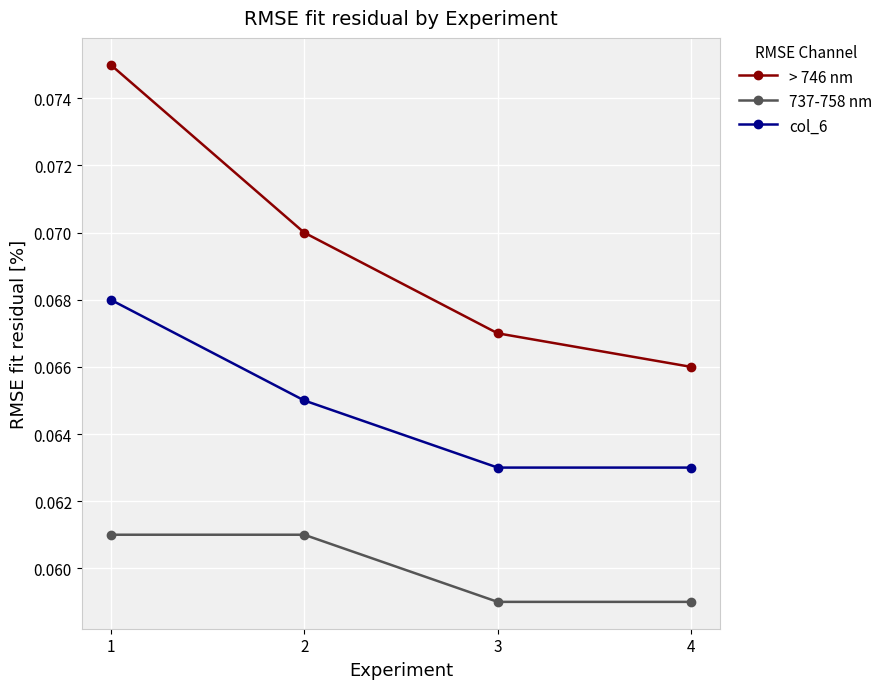

What is the sum of all col_6 values?

0.3